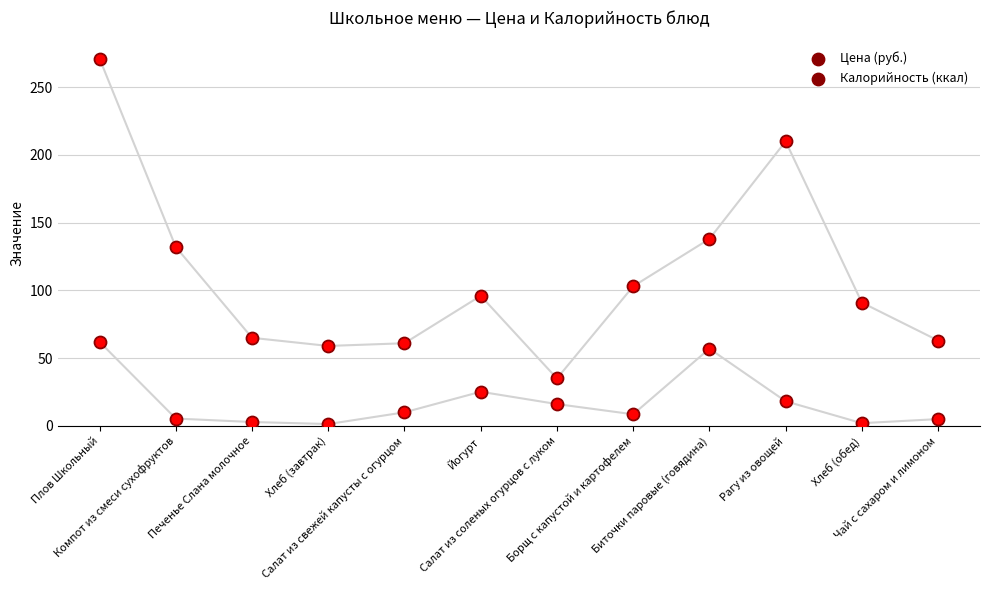

Which series reaches the minimum Y coordinate?

Цена (руб.)